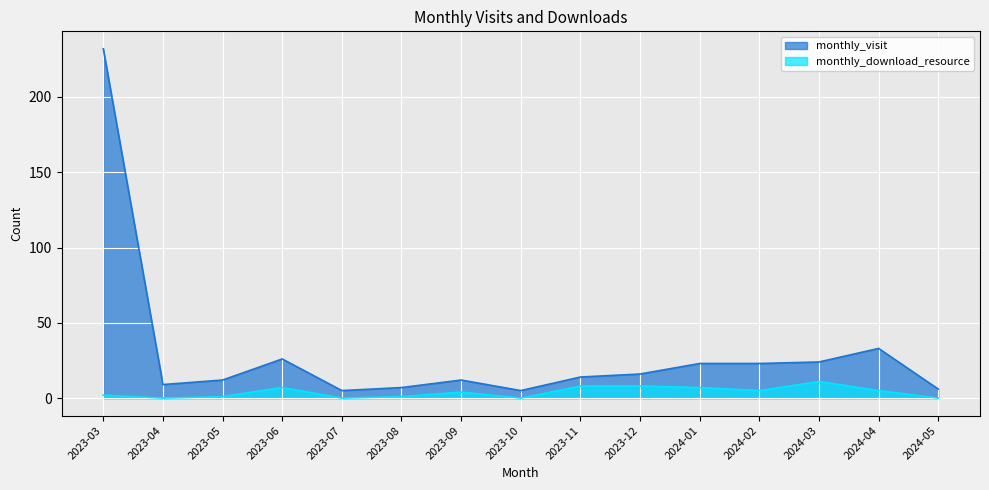

List the series in order of their peak value, highest first.

monthly_visit, monthly_download_resource